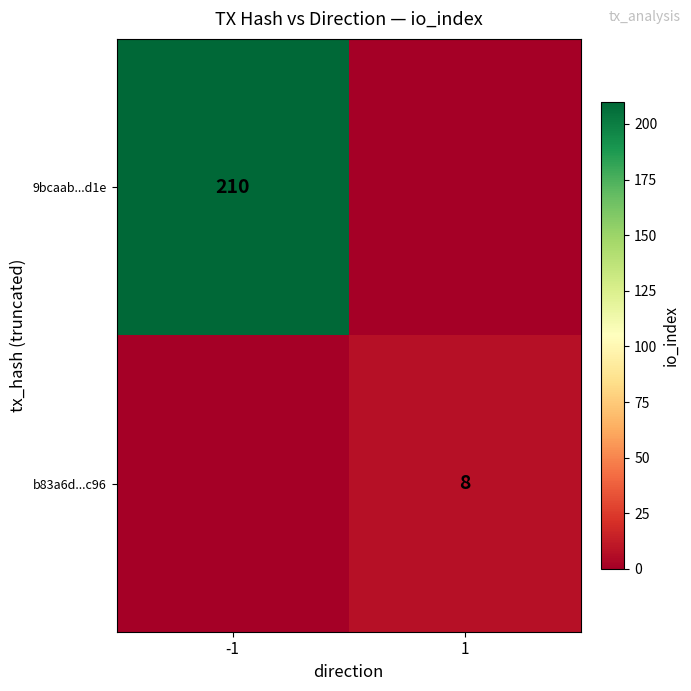

The b83a6d...c96 series shows 11 at 1. True or false?

False